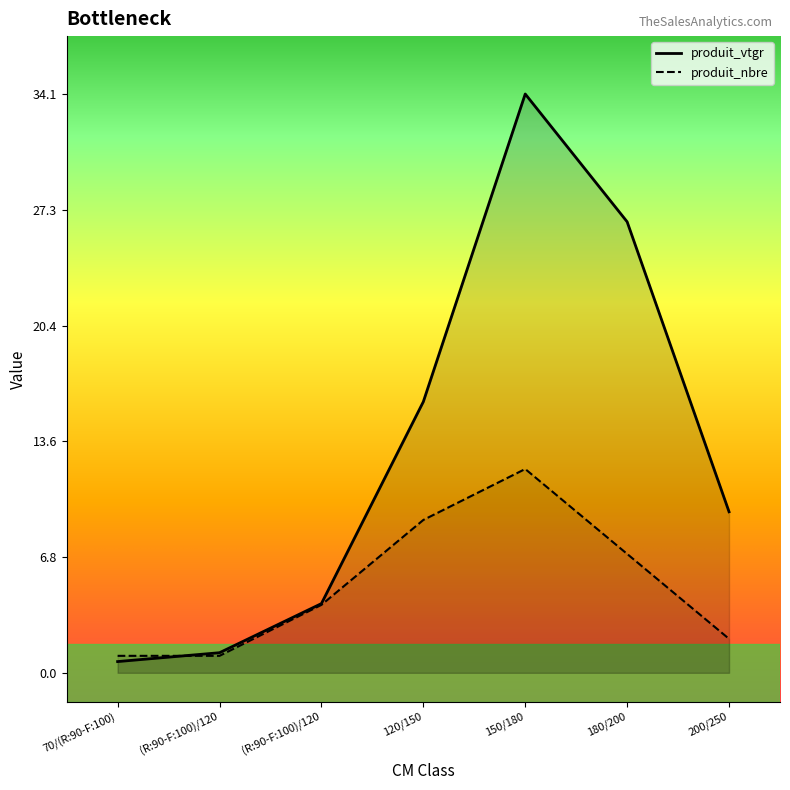

Reading left to right, transcribe all the data shown in this chart.

produit_vtgr: 0.7	1.2	4.1	16.0	34.1	26.6	9.5
produit_nbre: 1.0	1.0	4.0	9.0	12.0	7.0	2.0